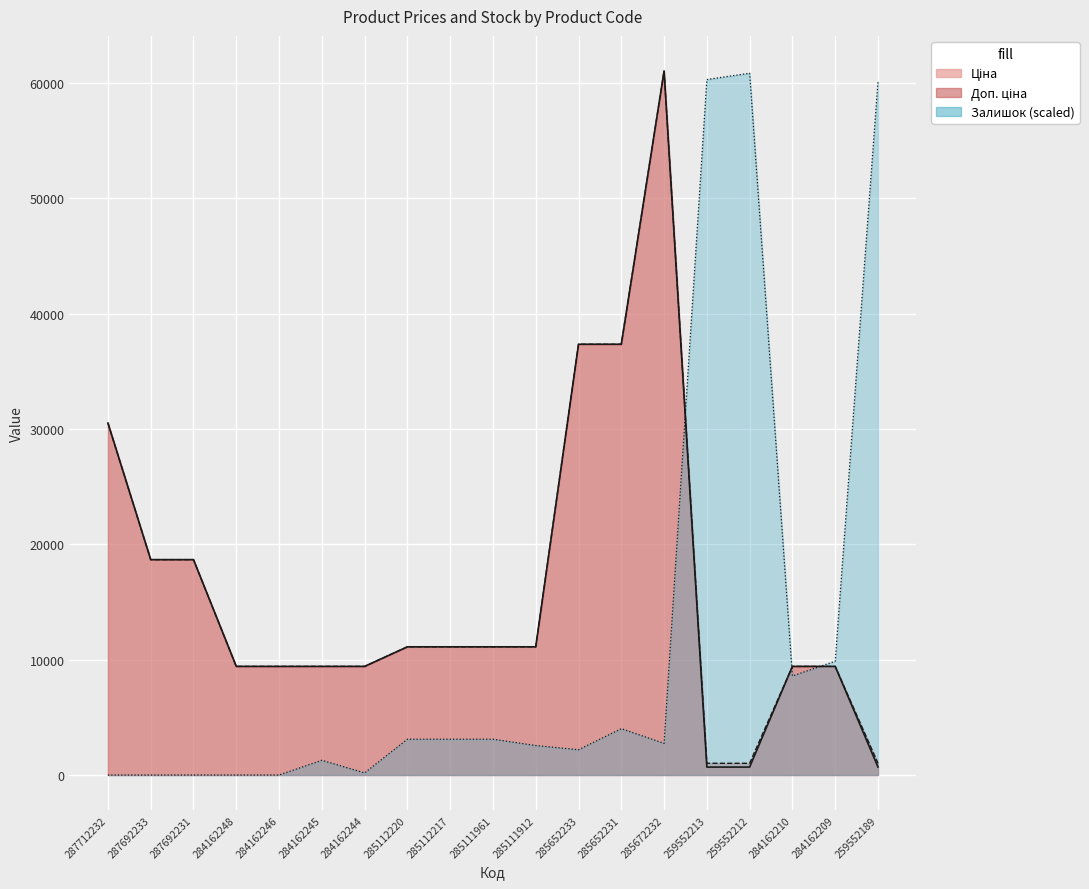

What is the label of the 4th point from the right?

259552212